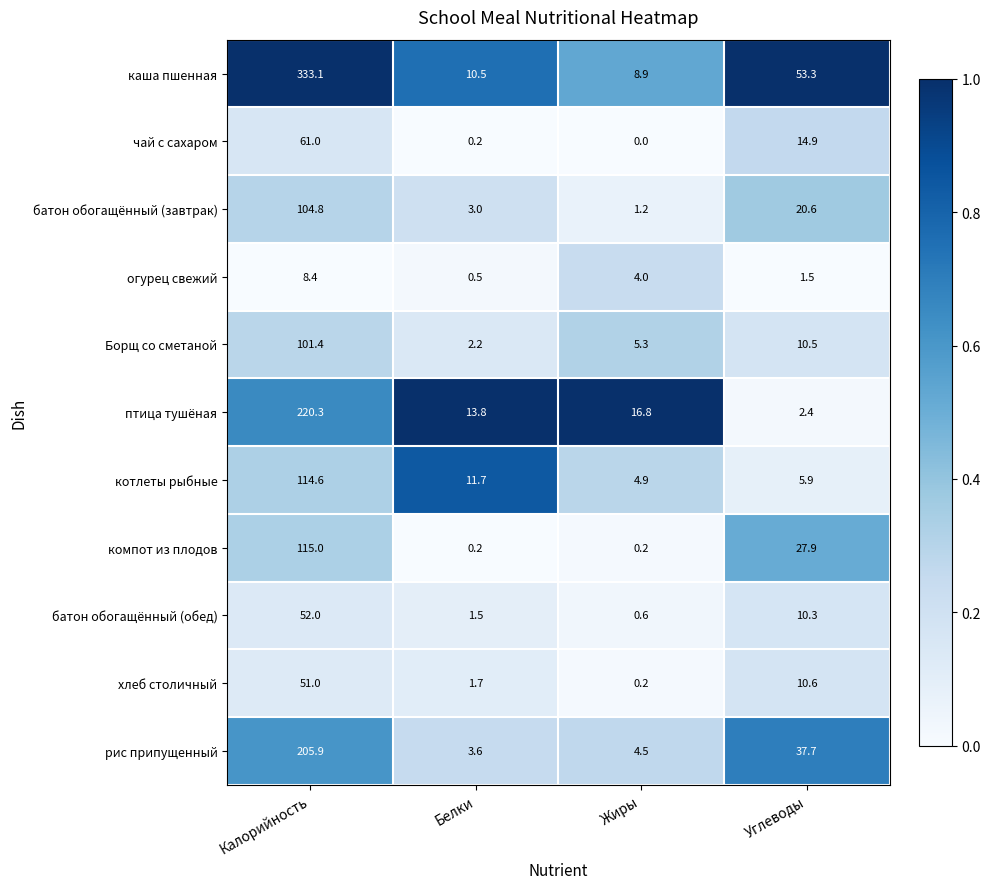

What is the difference between the second highest and second lowest values in the каша пшенная series?

42.8